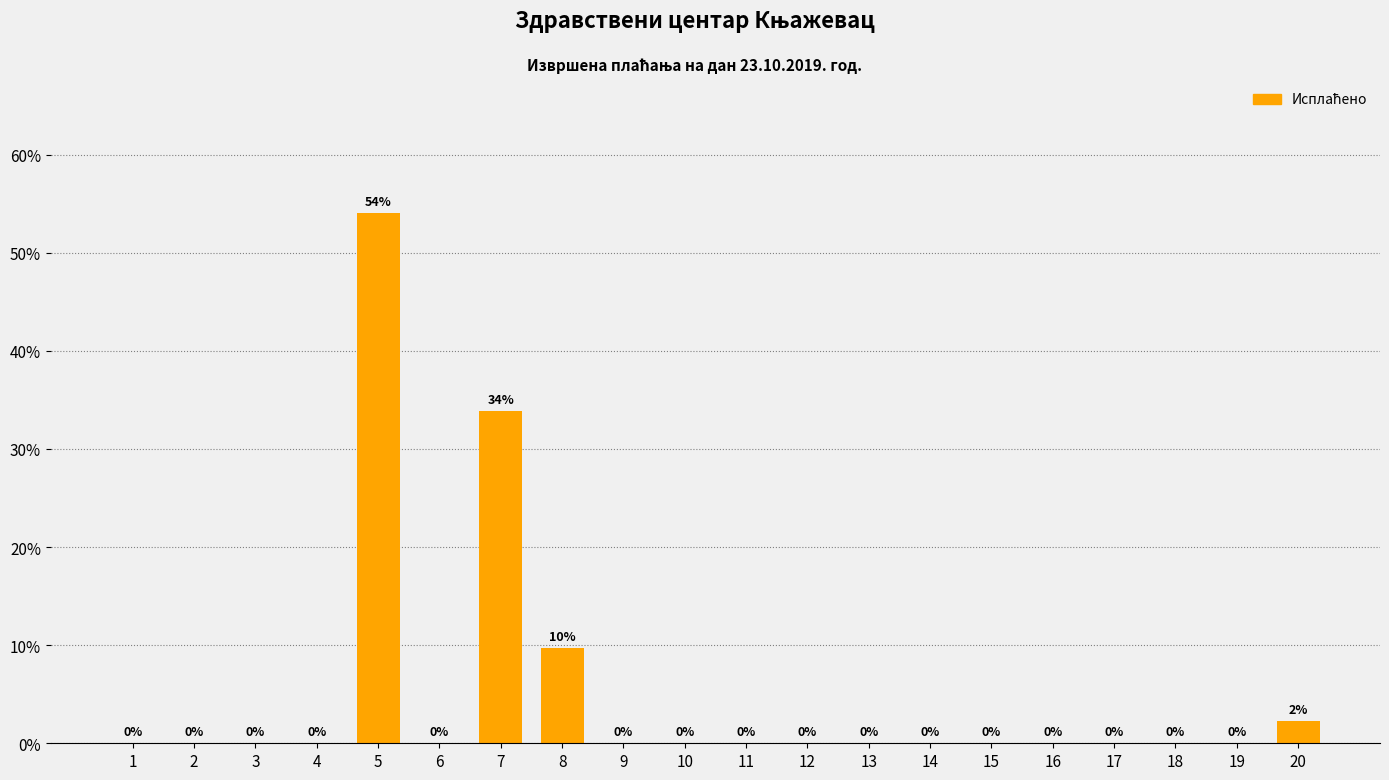

Which label corresponds to the largest value in the chart?

5